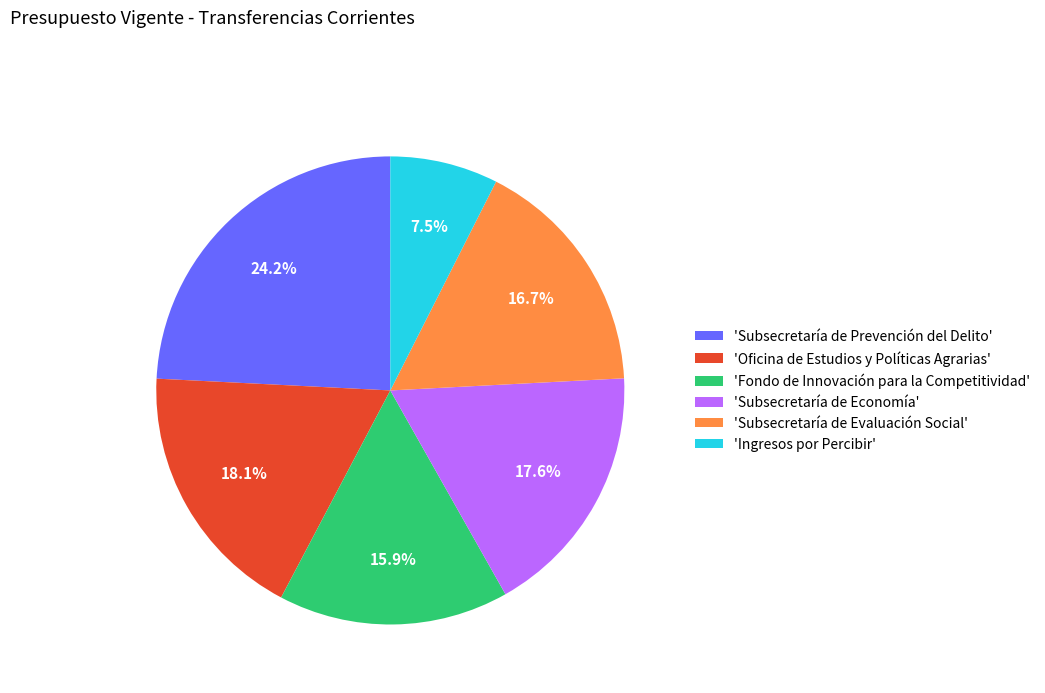

To the nearest percent, what is the difference between the largest and smallest slice percentages?

17%